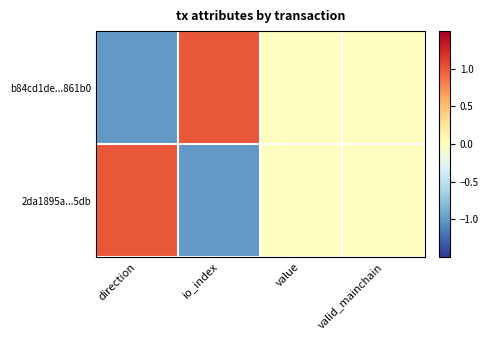

What is the smallest value displayed?

-1